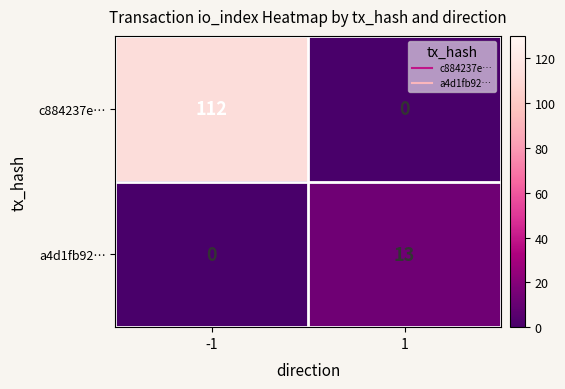

What is the sum of all c884237e… values?

112